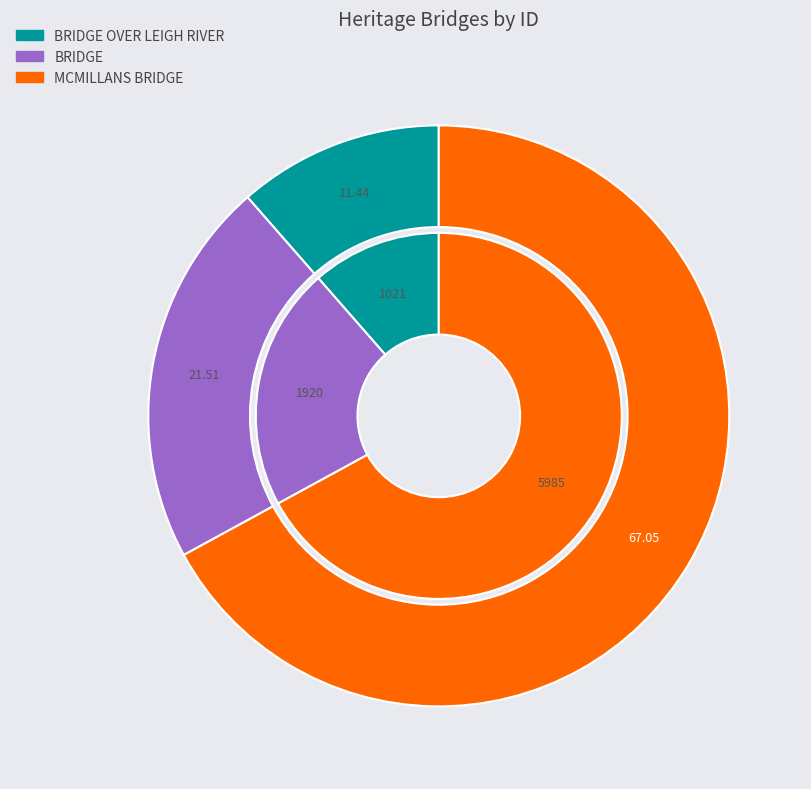

How many slices are in this pie chart?

3